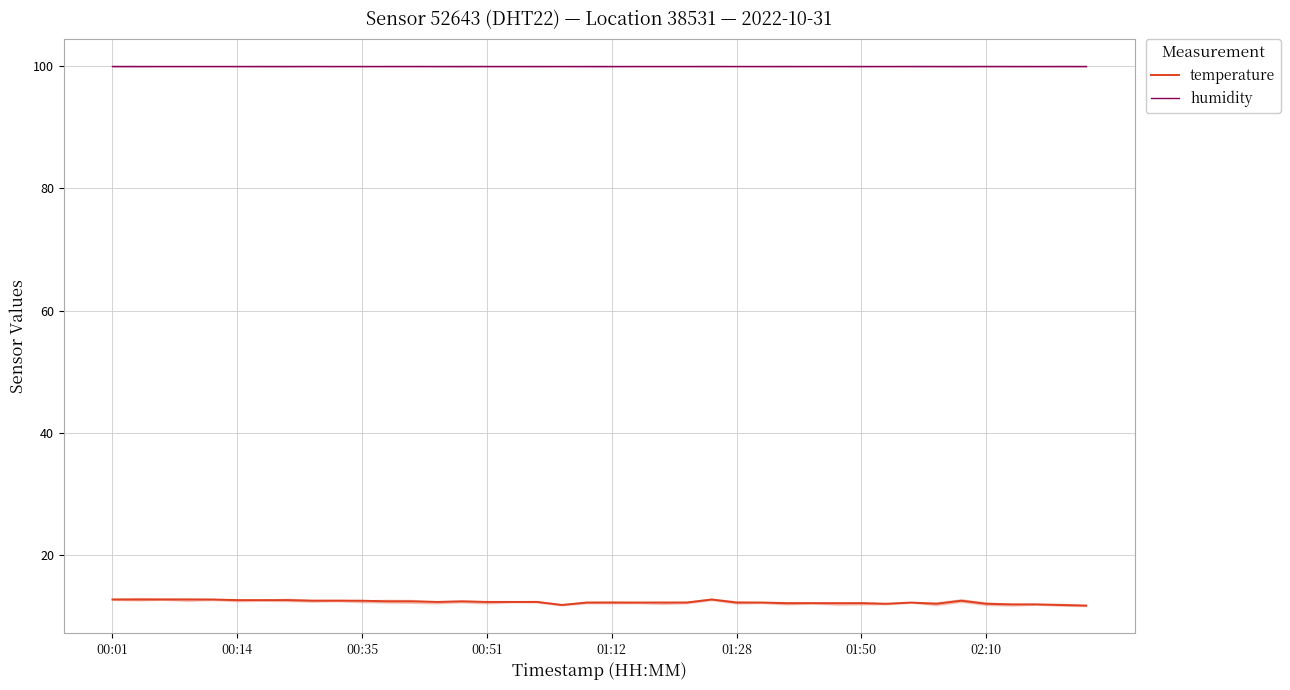

At which label does temperature reach its peak?

00:01